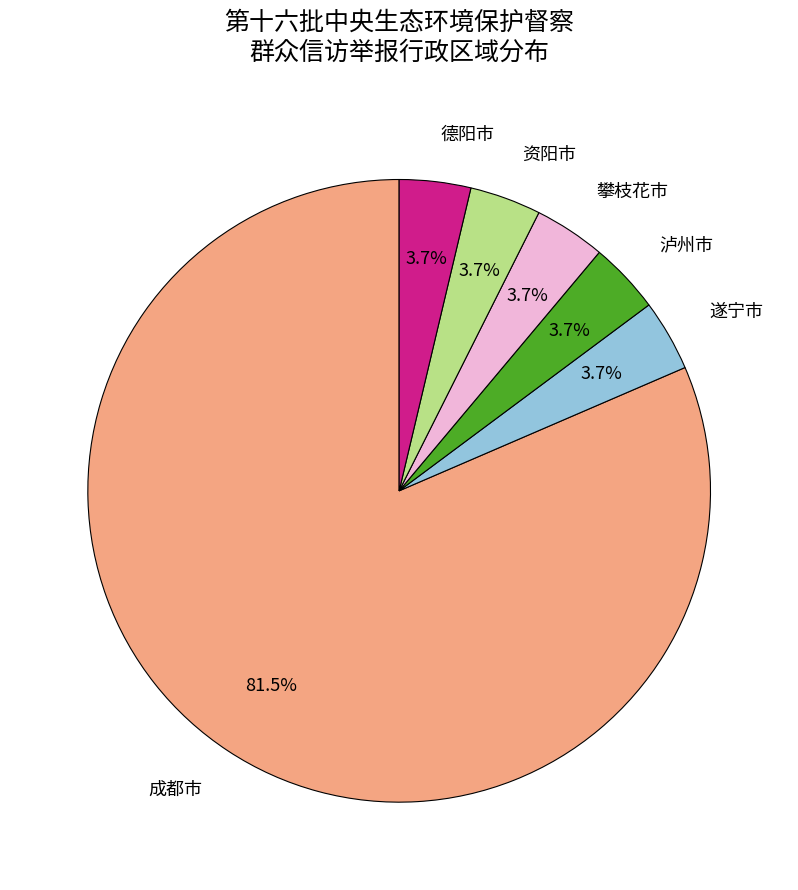

How many slices are in this pie chart?

6